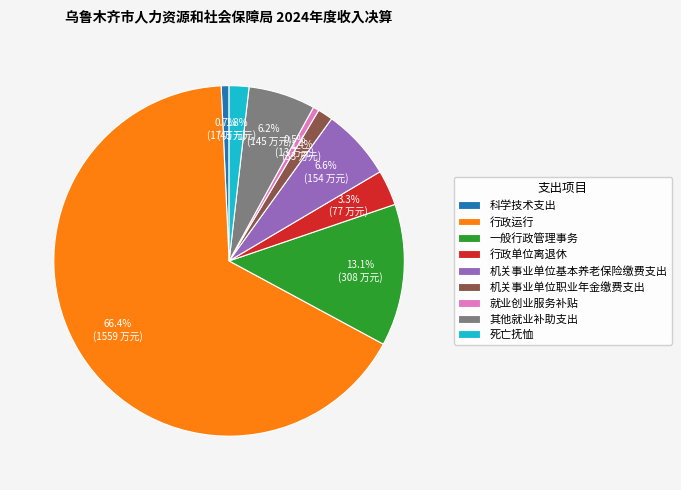

Which category accounts for the majority?

行政运行